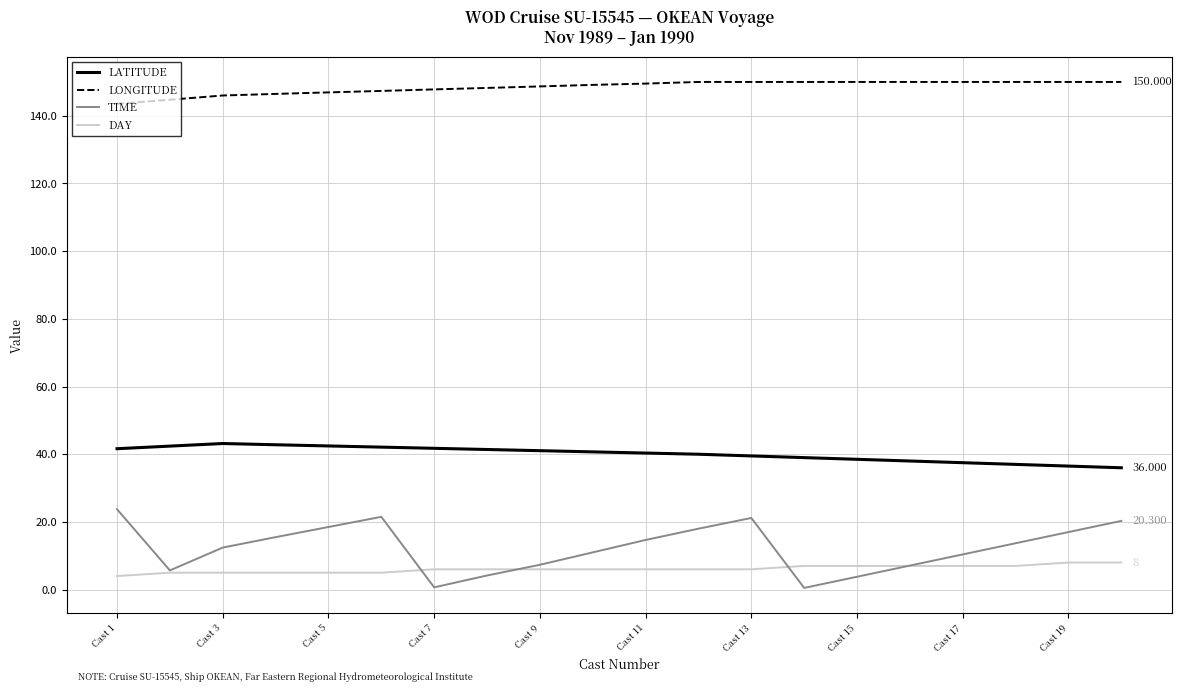

Which series has the largest range (max minus min)?

TIME